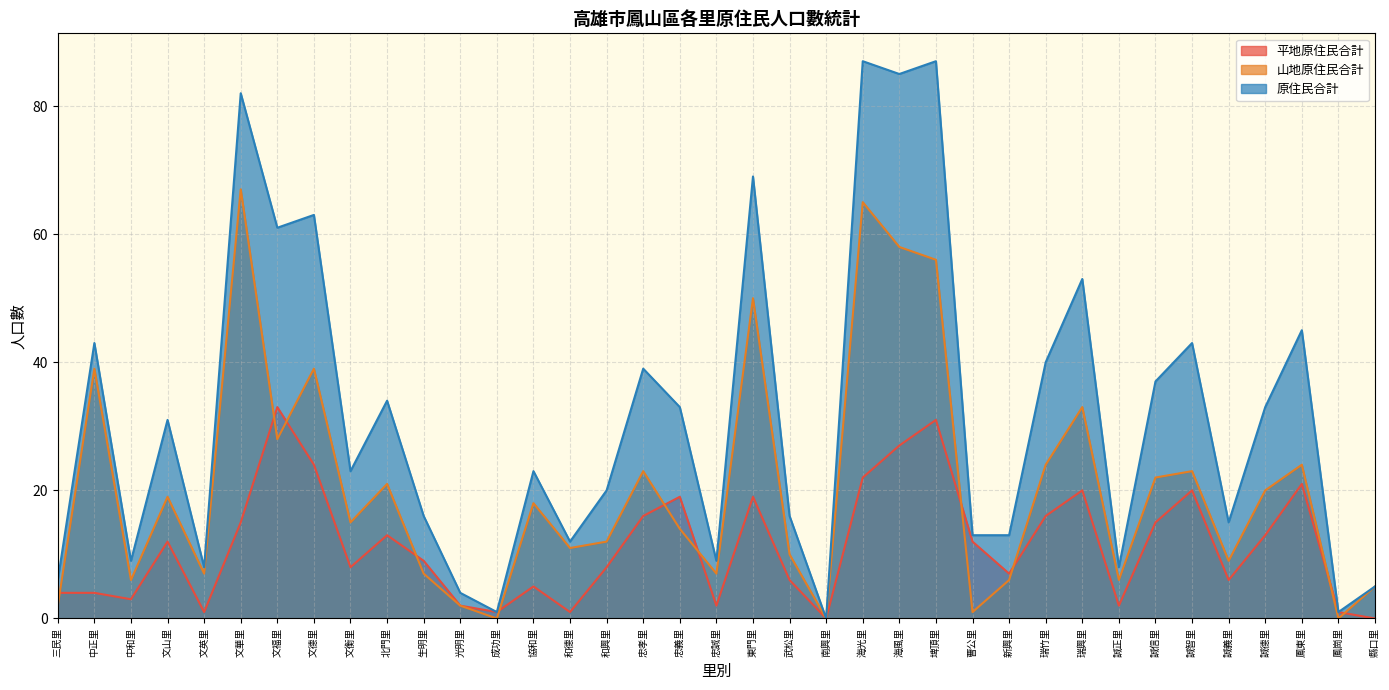

True or false: 原住民合計 and 平地原住民合計 intersect in this chart.

False